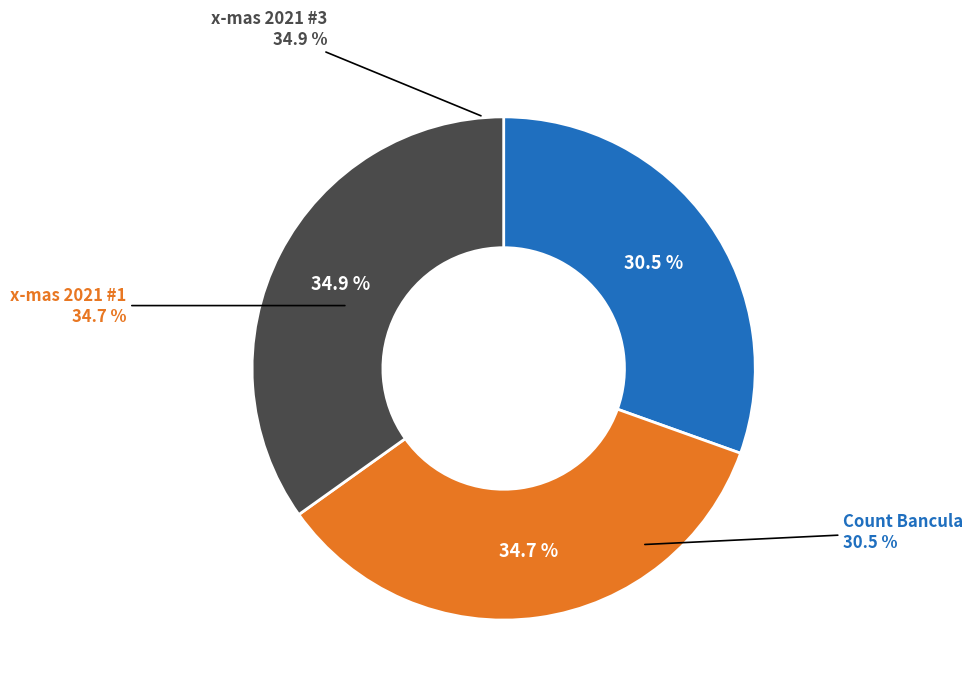

What is the smallest slice in the pie chart?

Count Bancula